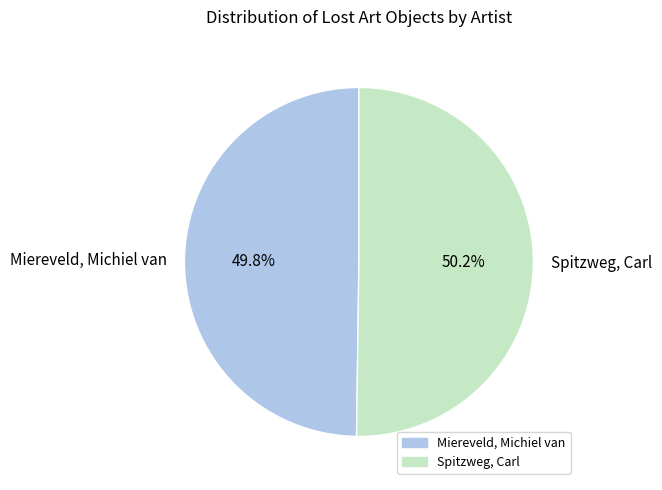

Is the sum of Miereveld, Michiel van and Spitzweg, Carl greater than half?

Yes